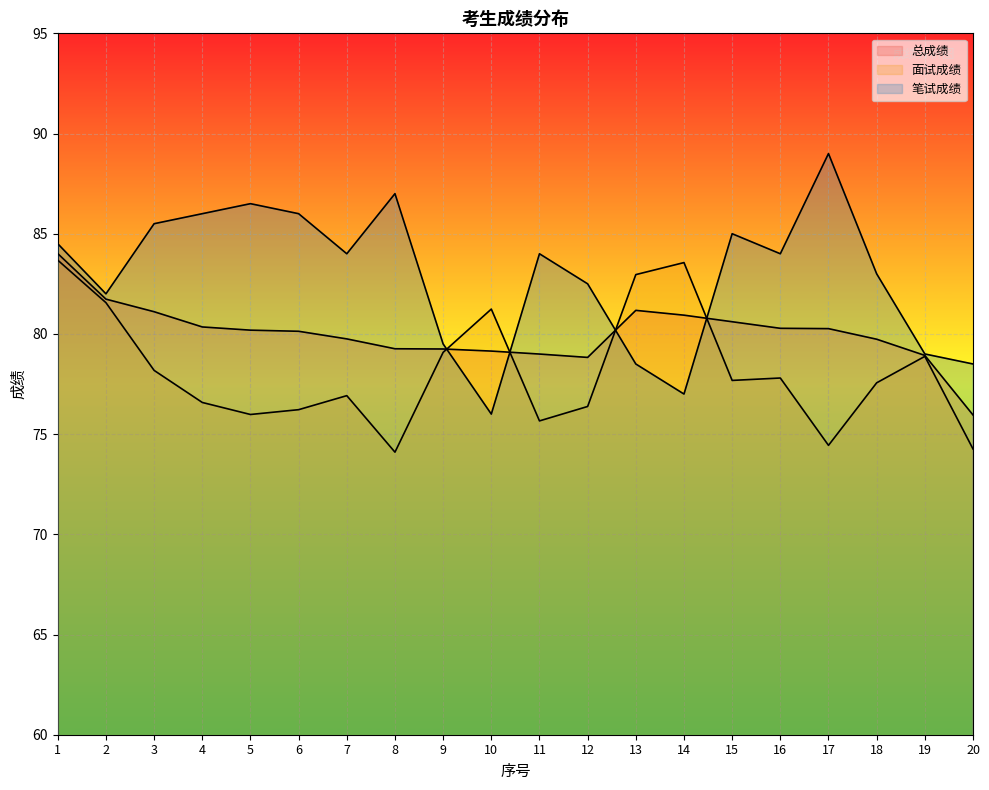

How many lines are shown in the chart?

3